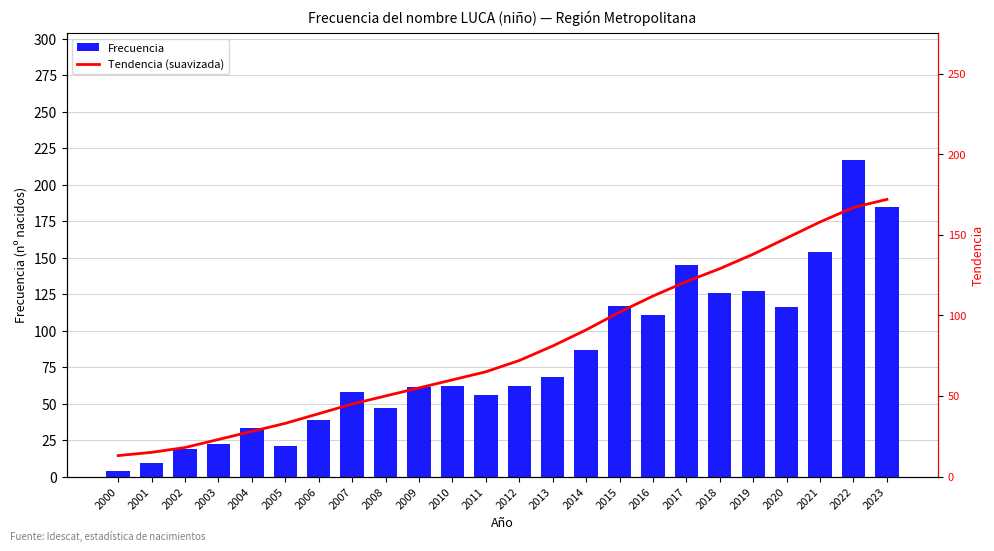

What are all the series names shown in the legend?

Frecuencia, Tendencia (suavizada)